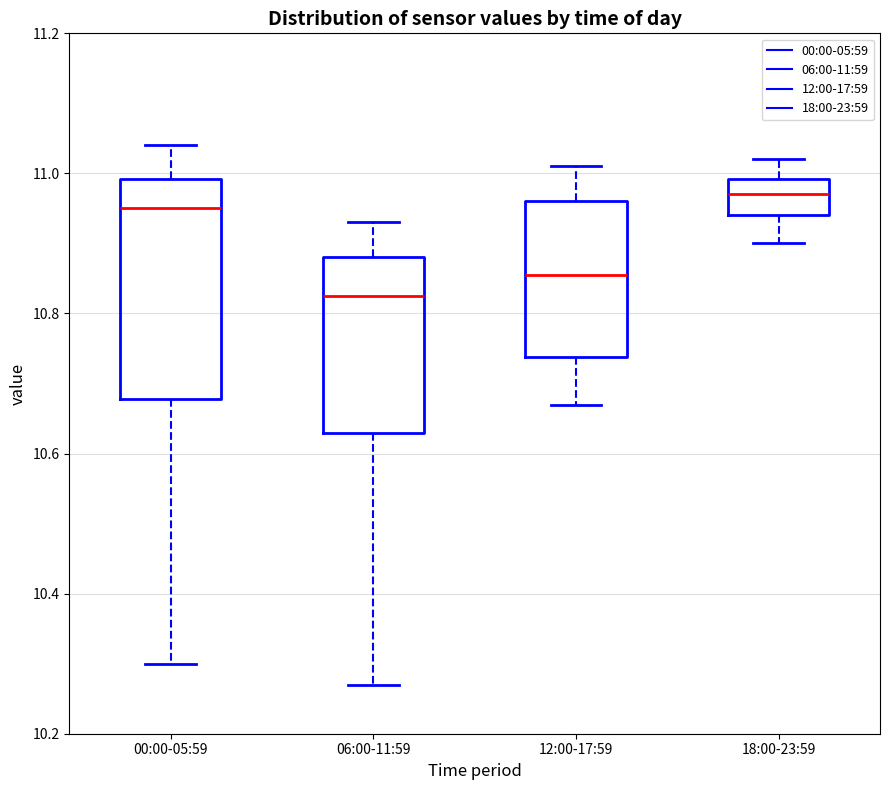

Which box's median line is the lowest?

06:00-11:59